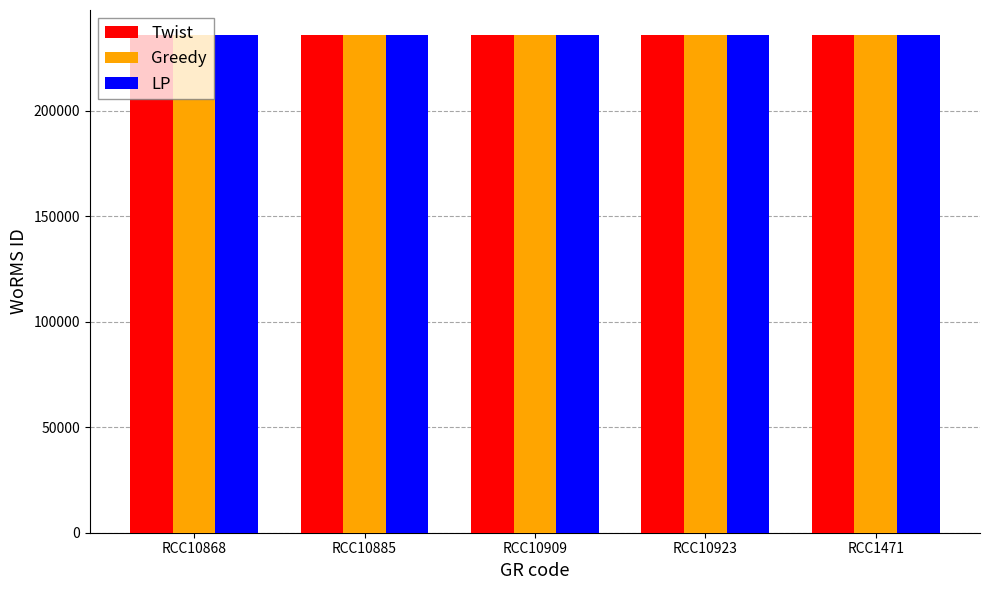

How many LP values are between 235985 and 235986?

5